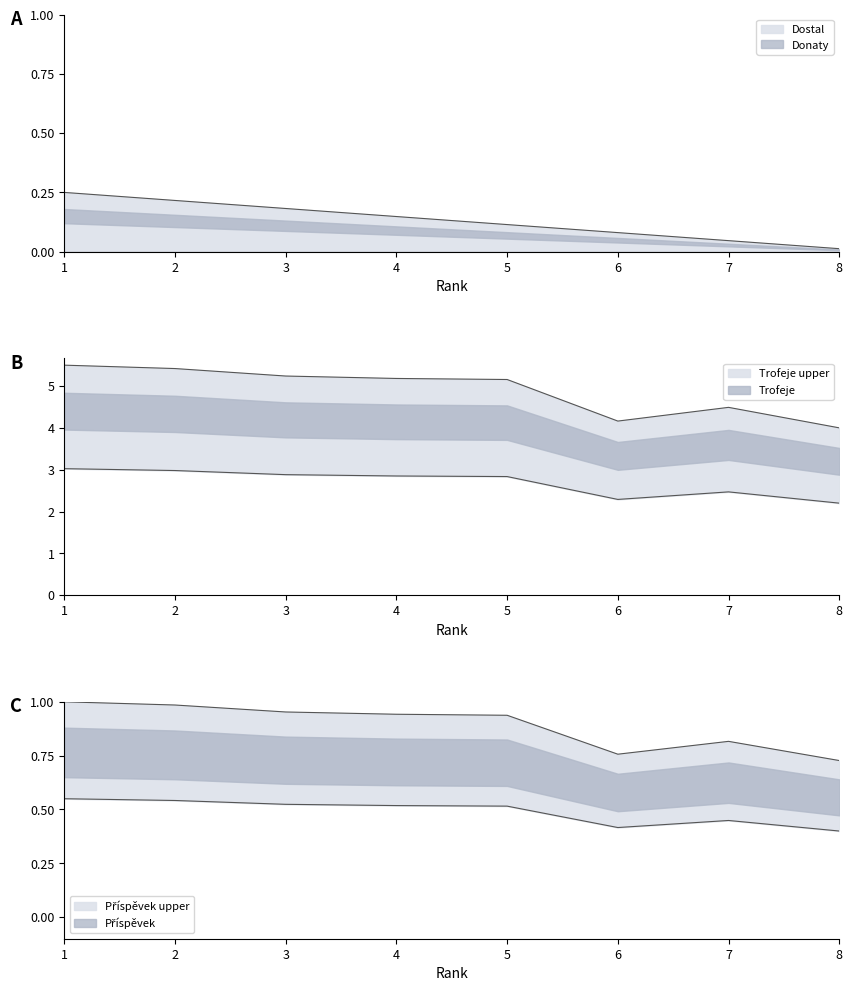

Which category has the highest value across all series?

1